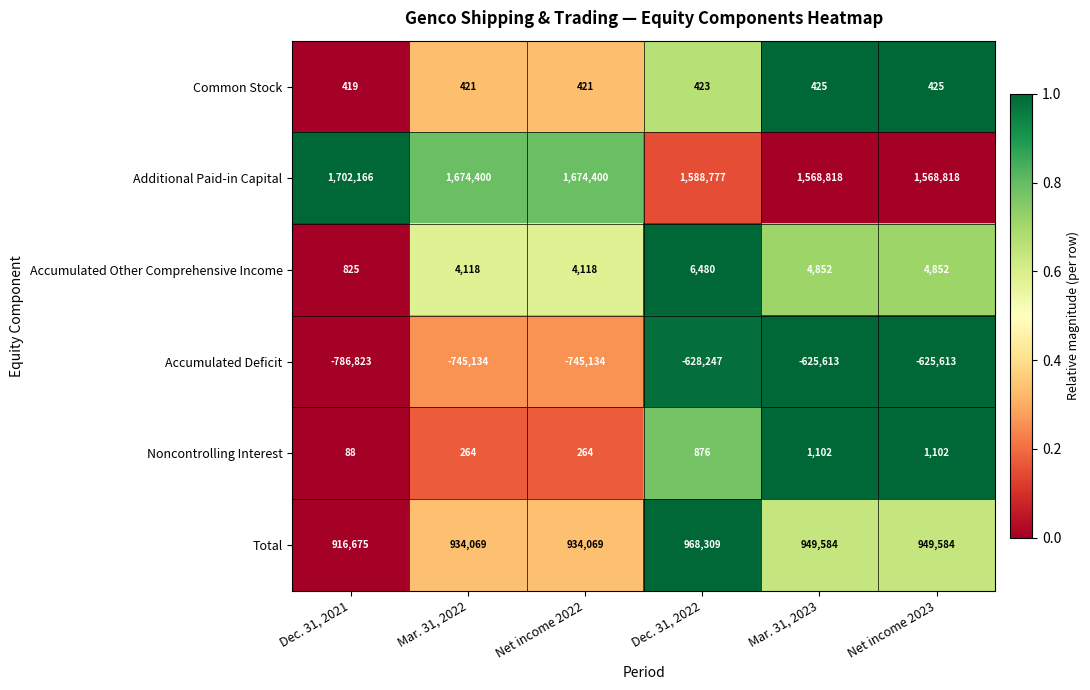

How many Total values are between 934069 and 949584?

4